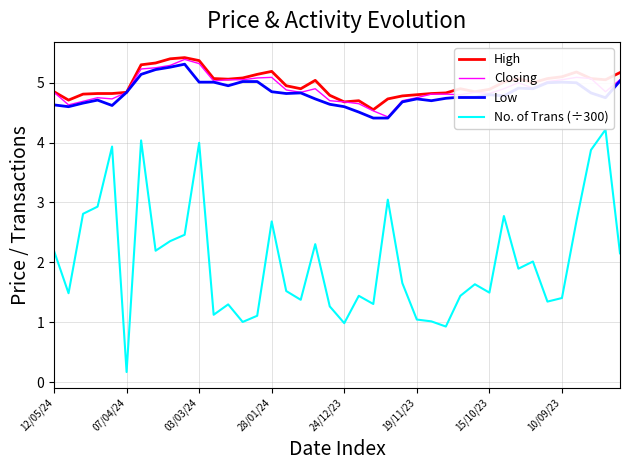

What is the maximum value shown in the chart?

5.4